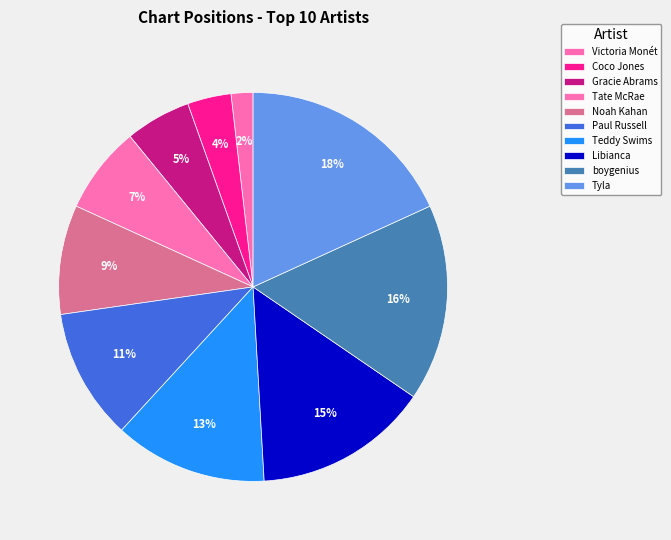

Count the number of slices in the pie.

10